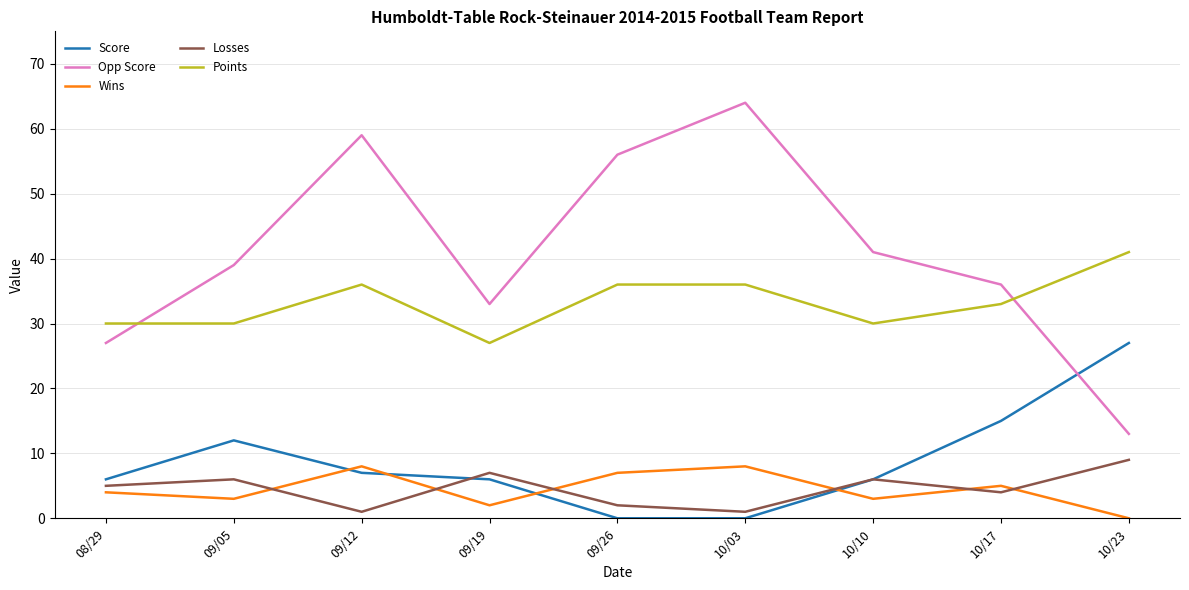

At which category does Losses reach its first local peak?

09/05